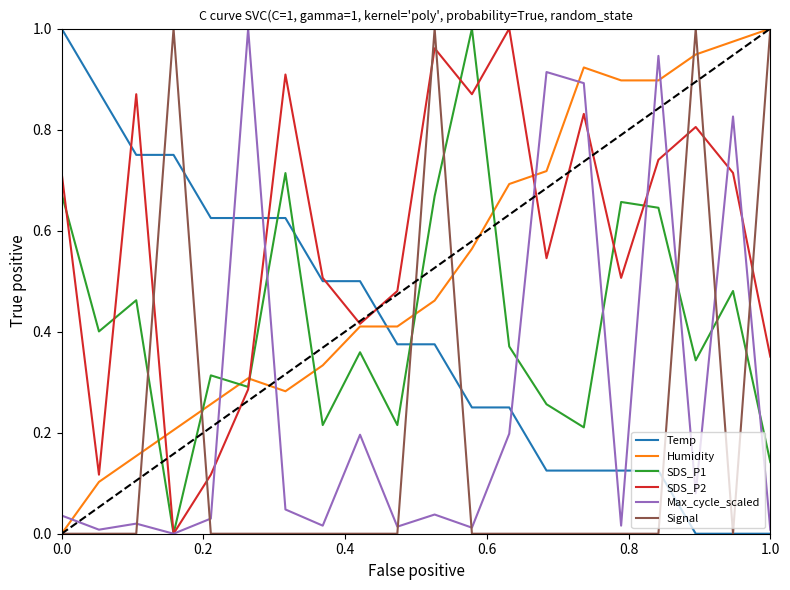

How many lines are shown in the chart?

6